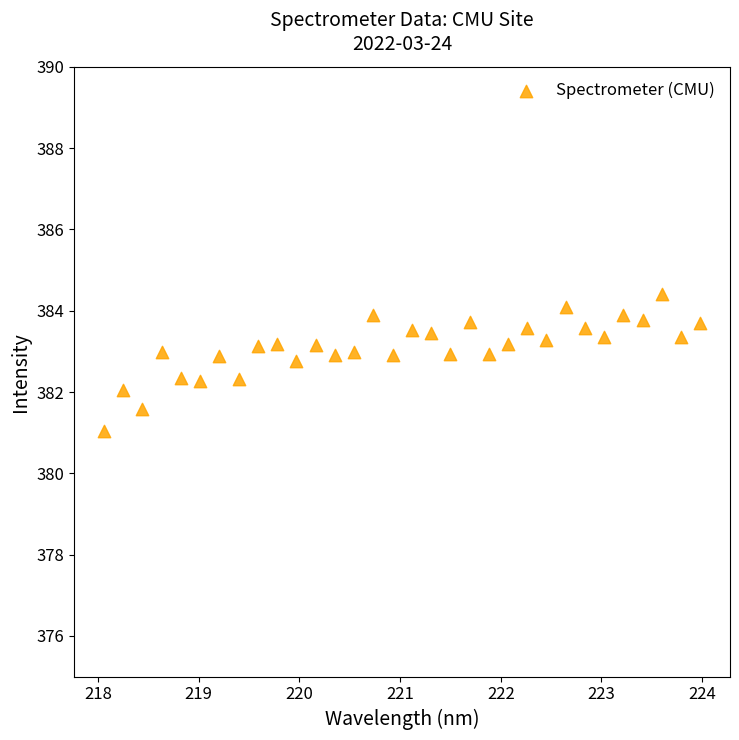

What is the range of Y values (max minus min)?

3.4